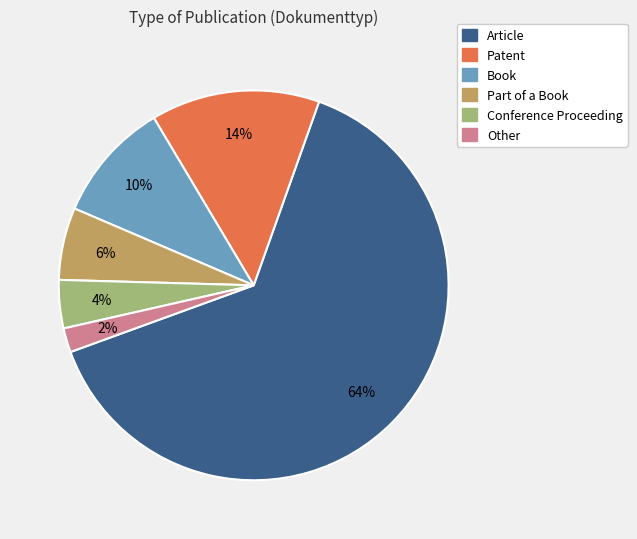

To the nearest percent, what is the difference between the Other and Patent slice percentages?

12%